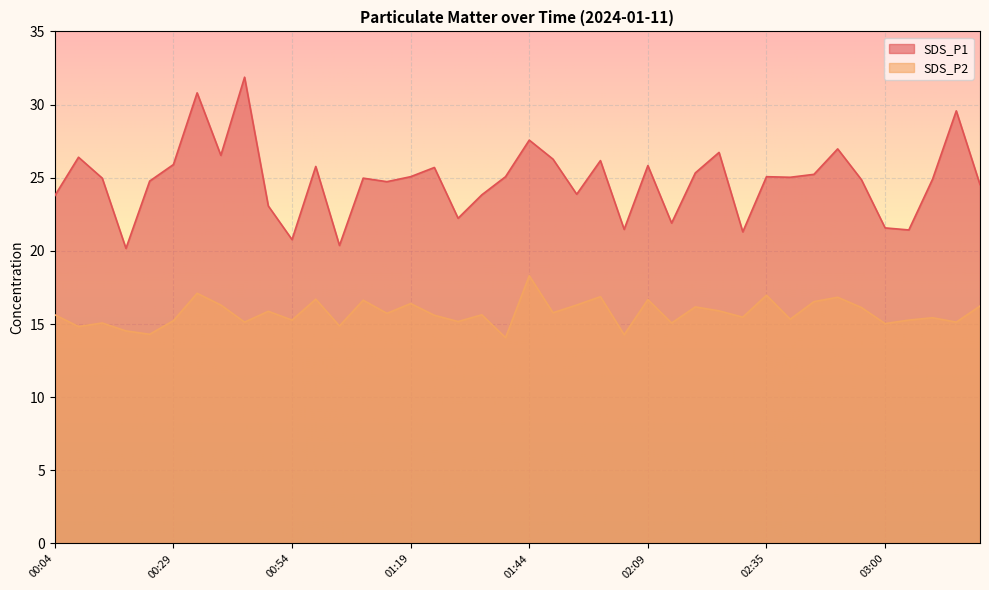

Rank the series by their average value, from lowest to highest.

SDS_P2, SDS_P1